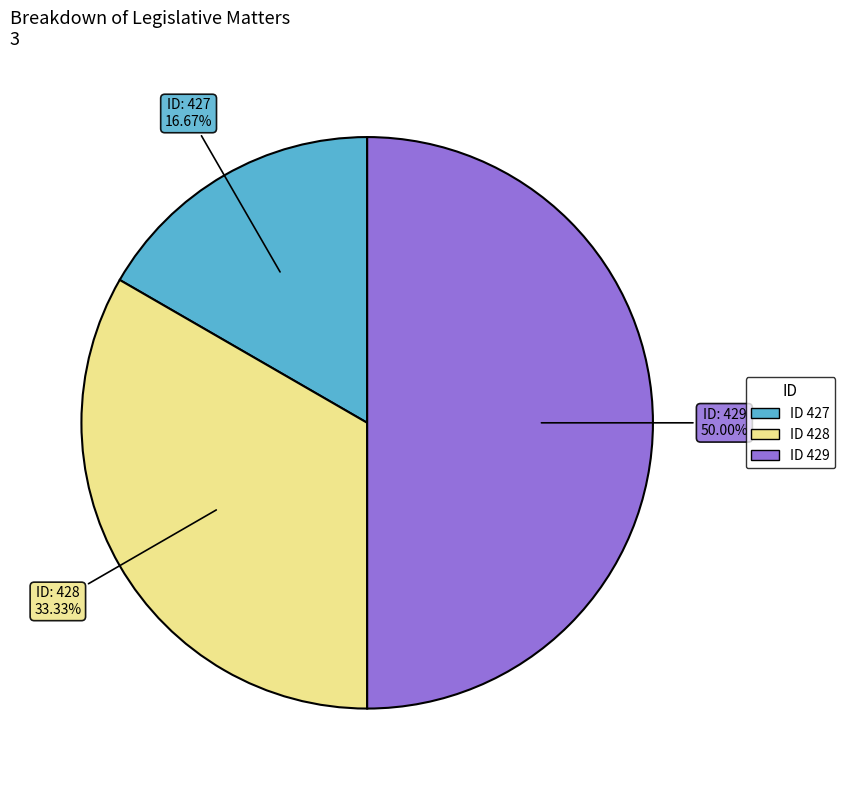

Count the number of slices in the pie.

3